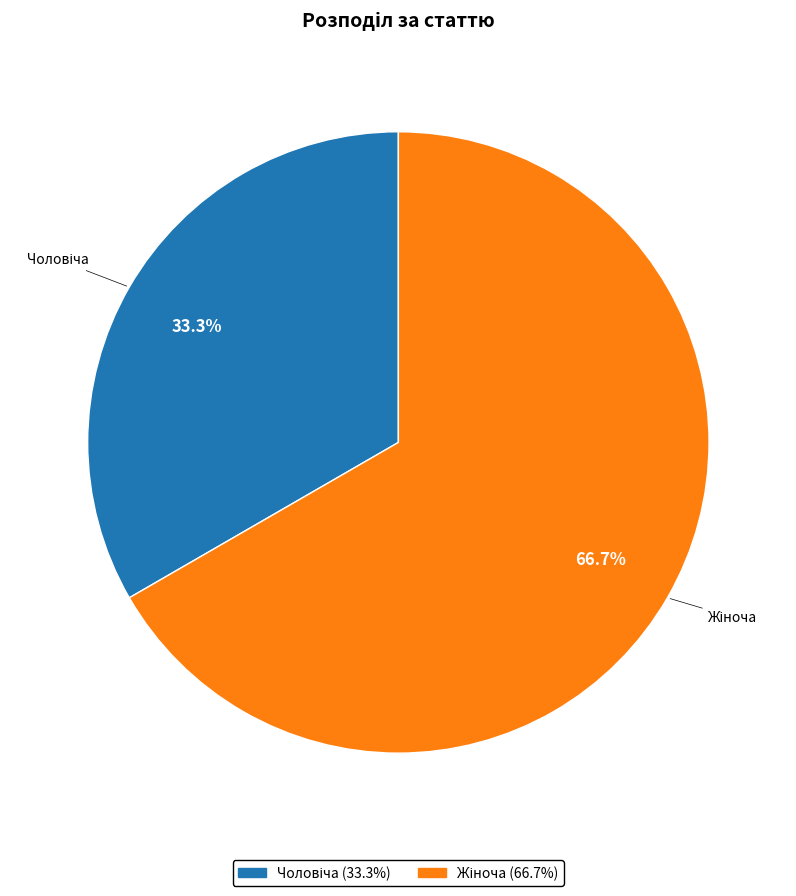

To the nearest percent, what is the difference between the largest and smallest slice percentages?

33%